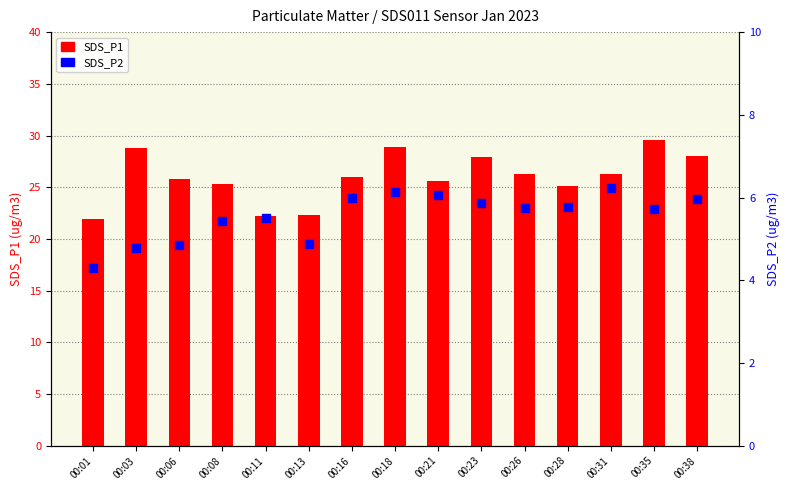

At how many categories does at least one series exceed 22?

14